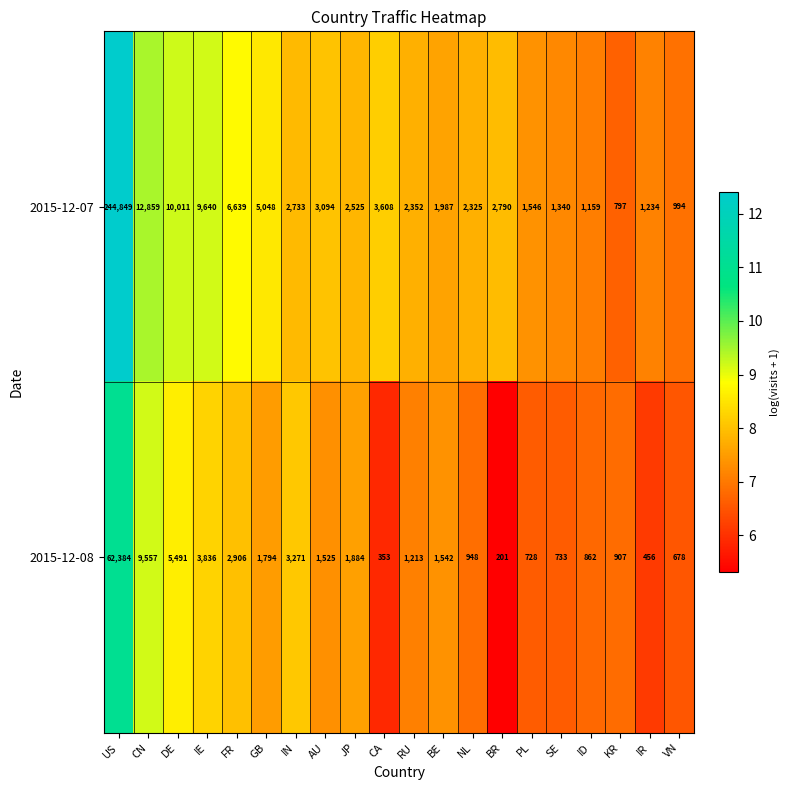

What is the difference between the maximum and minimum values in the 2015-12-08 series?

62183